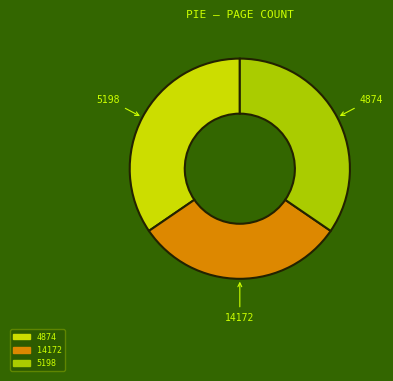

Which category has the biggest portion of the pie?

4874